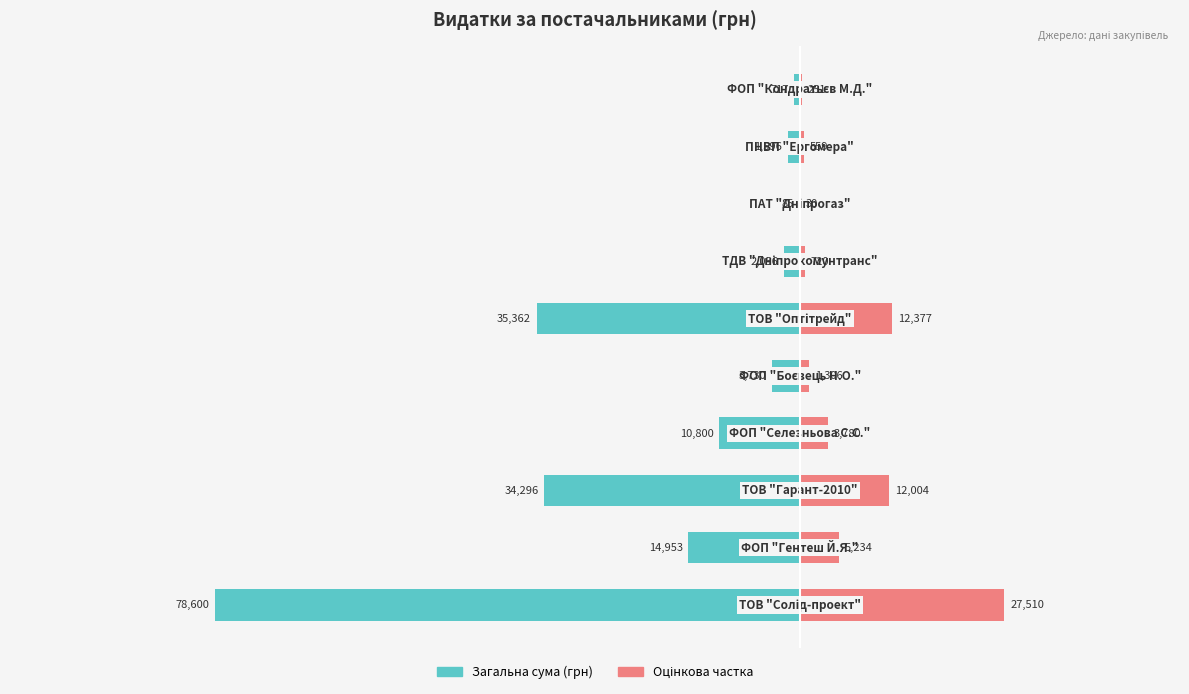

True or false: Загальна сума (грн) has a value of -34296.0 at 2.

True